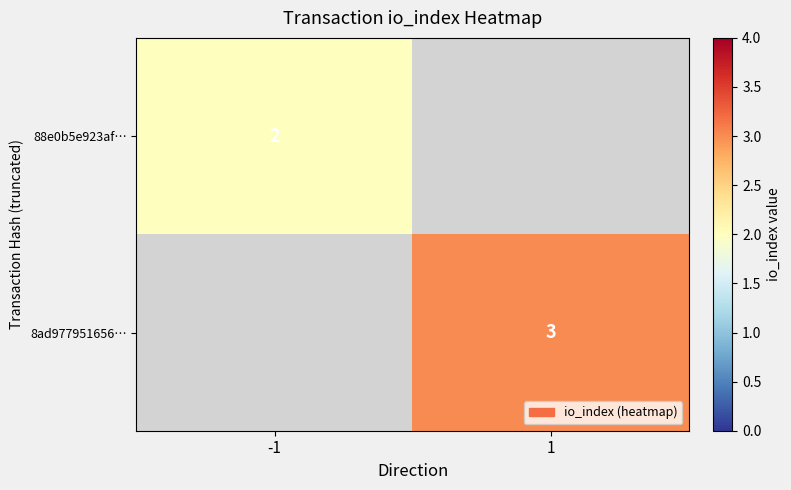

True or false: 8ad977951656… has a value of 3 at 1.

True